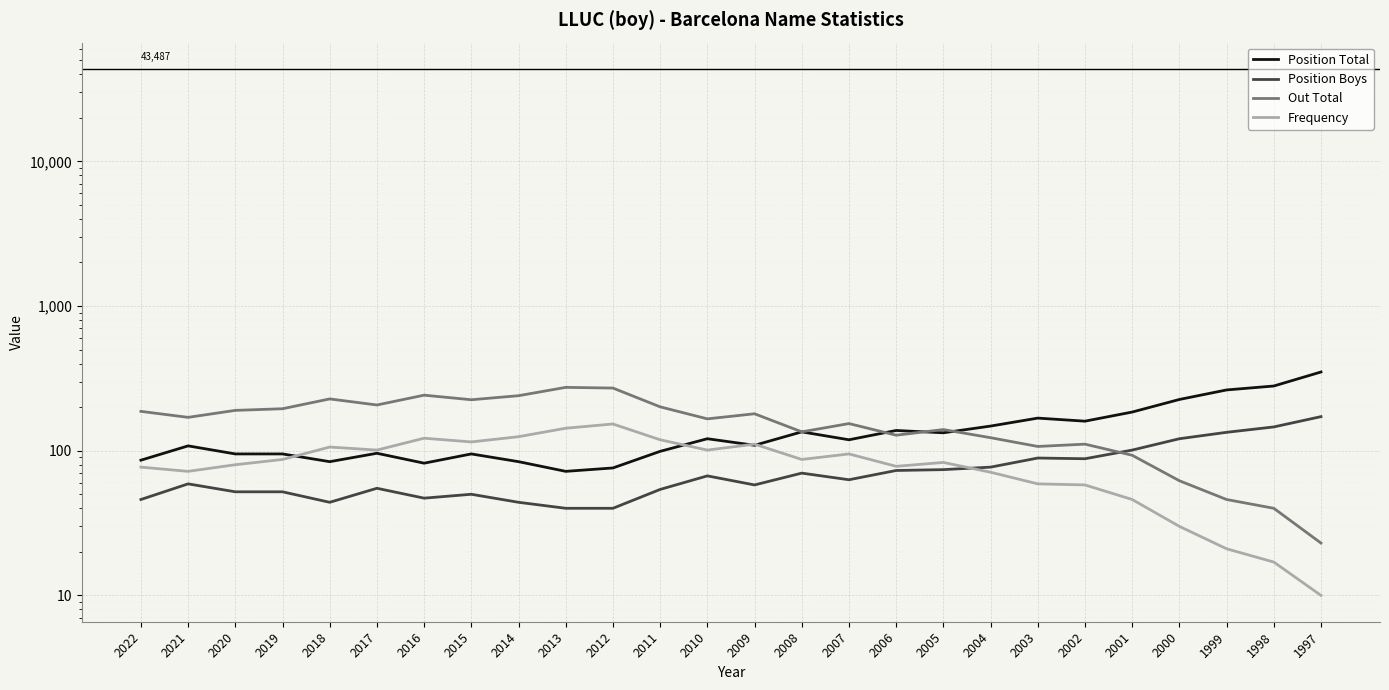

How many distinct data groups are displayed?

4